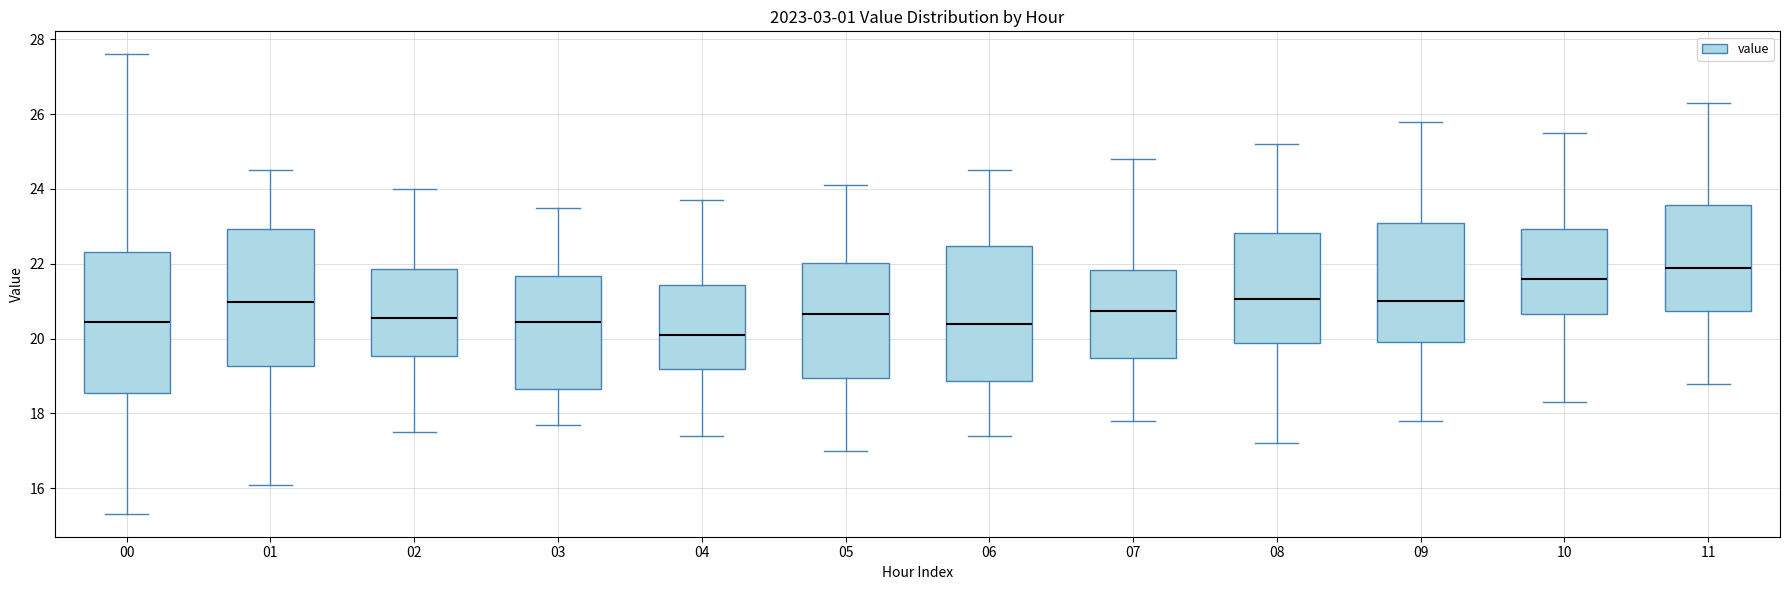

Where is the lower edge of the box at x = 03 on the y-axis? The values are not printed on the chart, so give them approximately, as read against the axis.

18.6